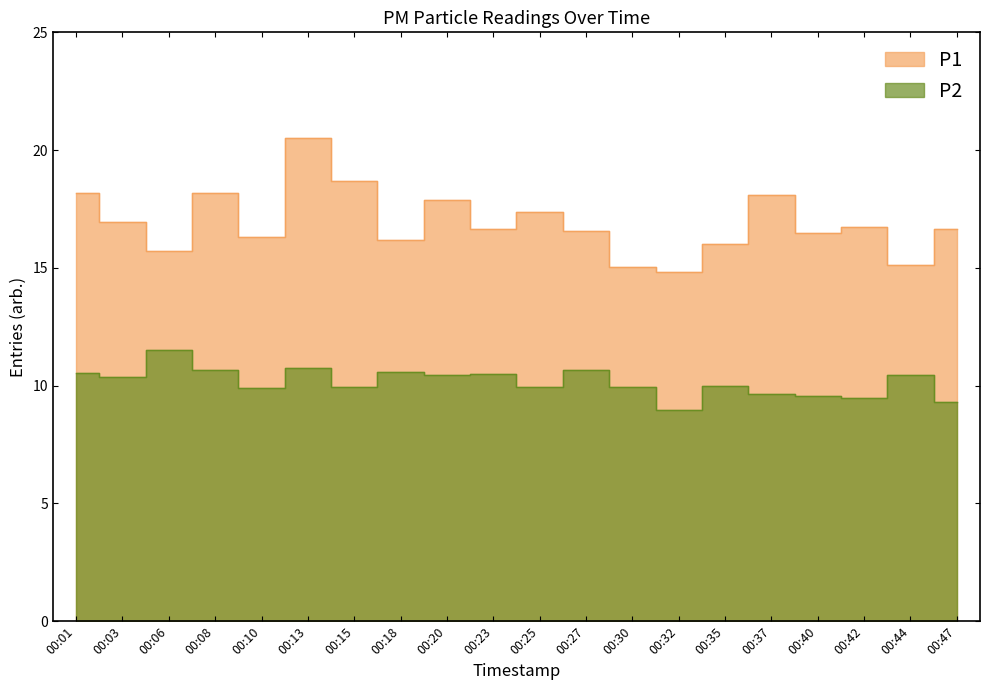

Reading right to left, list all the values displayed in this chart.

P1: 16.6	15.1	16.7	16.5	18.1	16.0	14.8	15.1	16.6	17.4	16.6	17.9	16.2	18.7	20.5	16.3	18.2	15.7	16.9	18.2
P2: 9.3	10.4	9.5	9.6	9.7	10.0	9.0	9.9	10.7	9.9	10.5	10.4	10.6	9.9	10.7	9.9	10.7	11.5	10.3	10.6